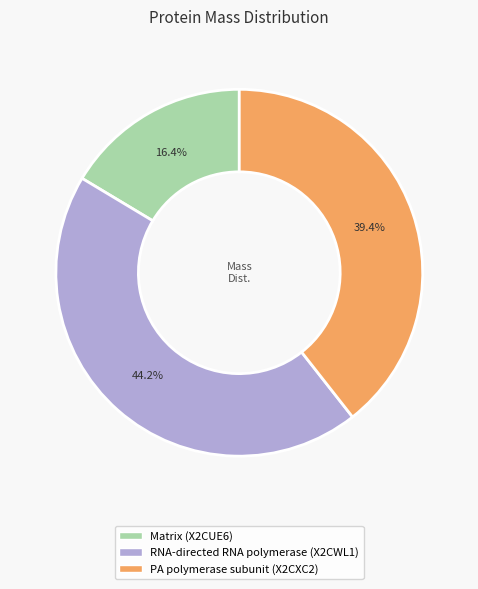

What is the smallest slice in the pie chart?

Matrix (X2CUE6)